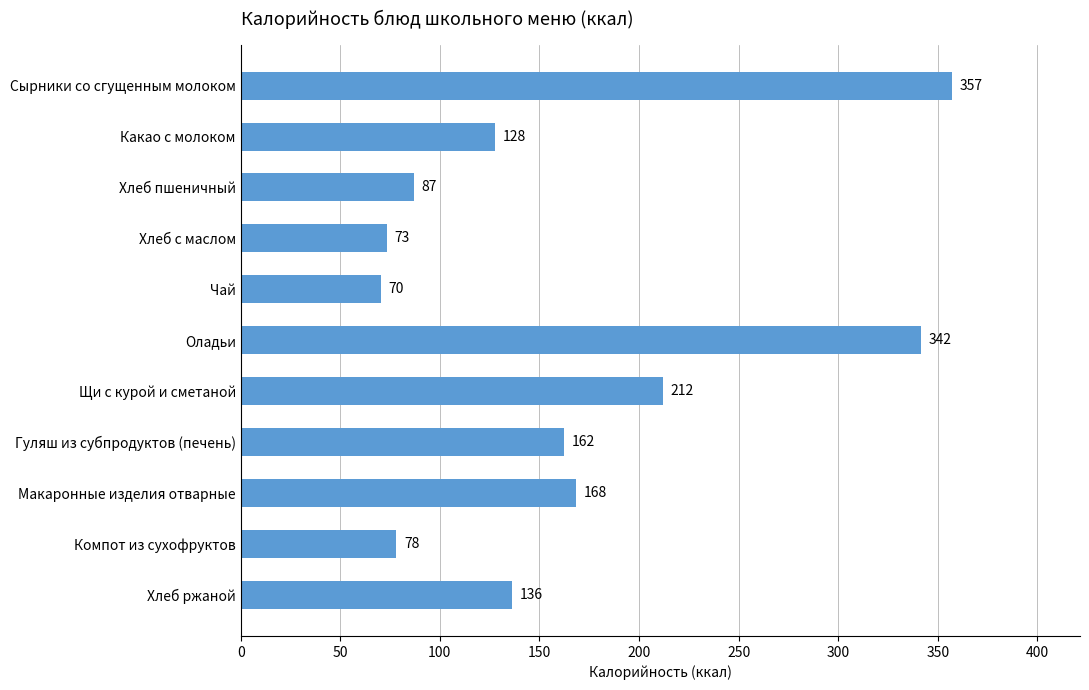

Rank the categories by value from lowest to highest.

Чай, Хлеб с маслом, Компот из сухофруктов, Хлеб пшеничный, Какао с молоком, Хлеб ржаной, Гуляш из субпродуктов (печень), Макаронные изделия отварные, Щи с курой и сметаной, Оладьи, Сырники со сгущенным молоком